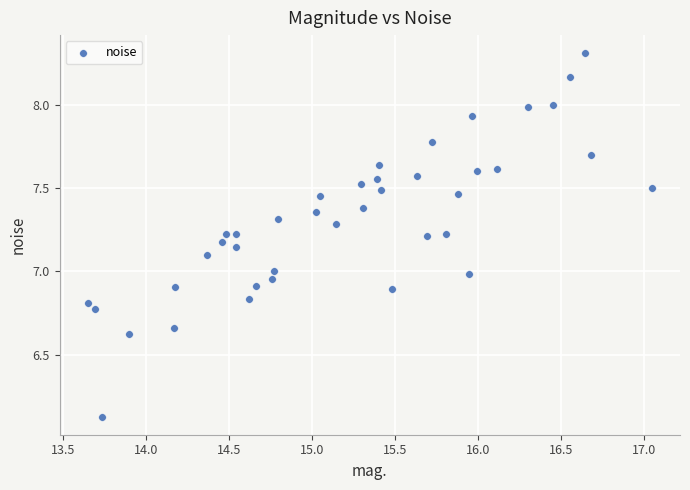

What is the range of X values (max minus min)?

3.4